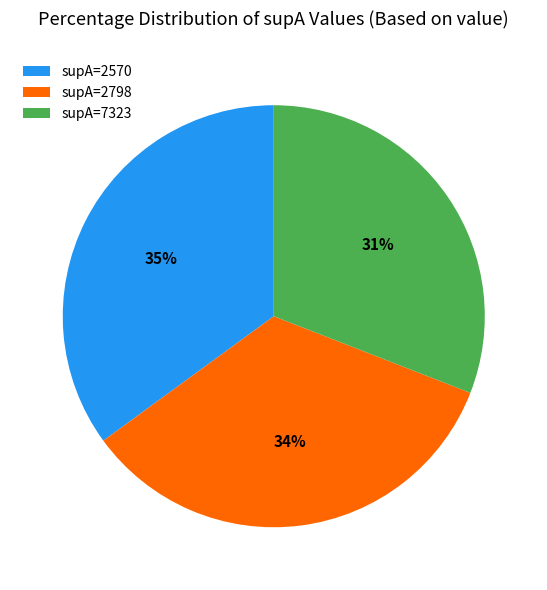

To the nearest percent, what percentage of the pie is supA=7323?

31%